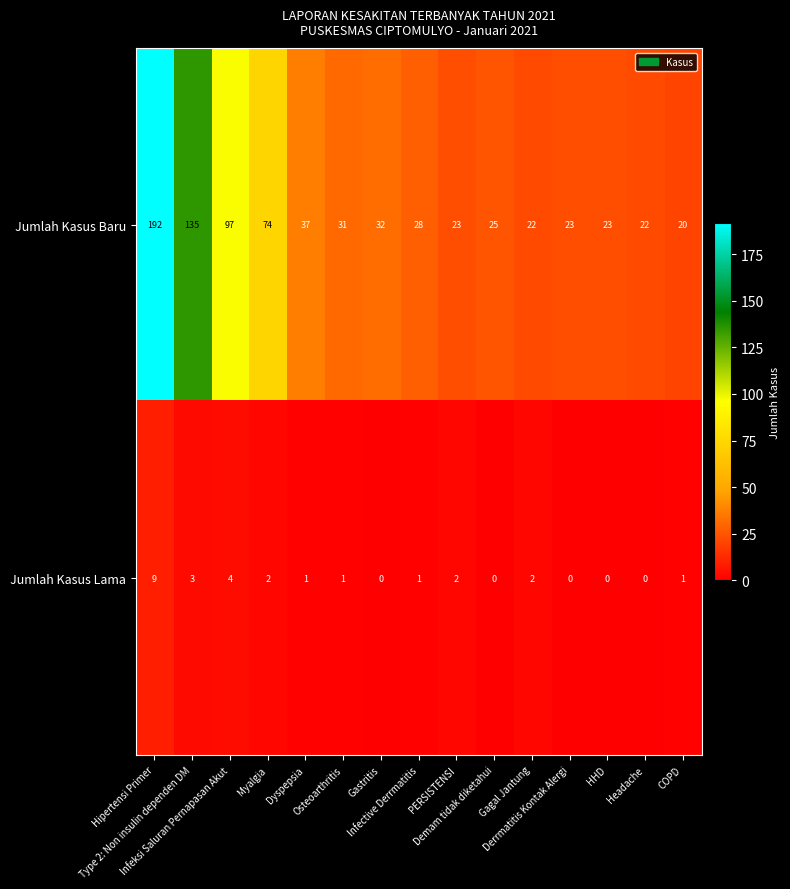

What is the maximum value shown in the chart?

192